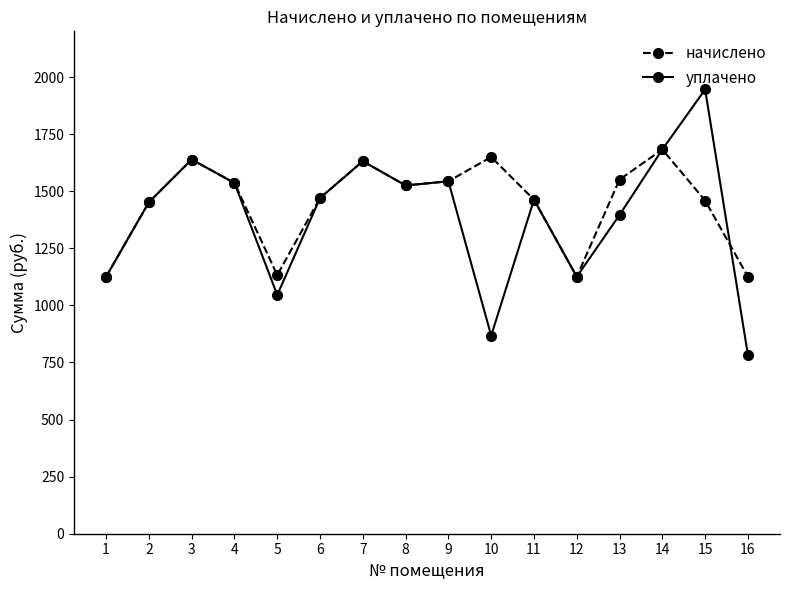

Is this an area chart (filled region under the line)?

No